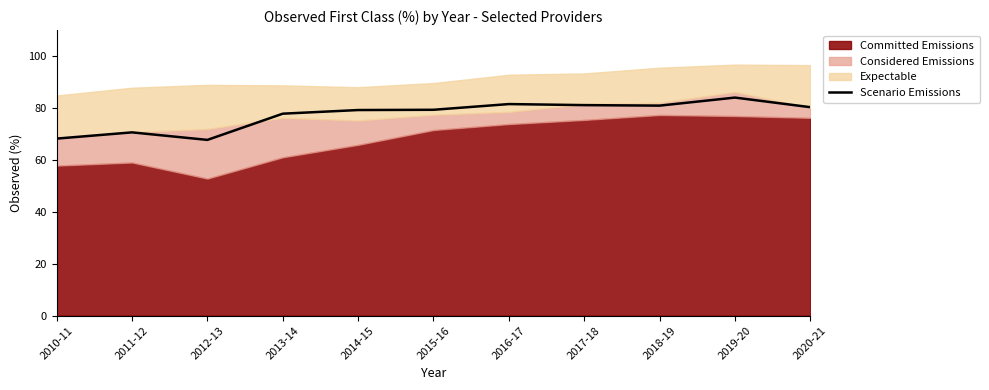

Reading right to left, transcribe all the data shown in this chart.

2020-21=80.3	2019-20=84.0	2018-19=80.9	2017-18=81.1	2016-17=81.5	2015-16=79.3	2014-15=79.2	2013-14=77.8	2012-13=67.7	2011-12=70.6	2010-11=68.2